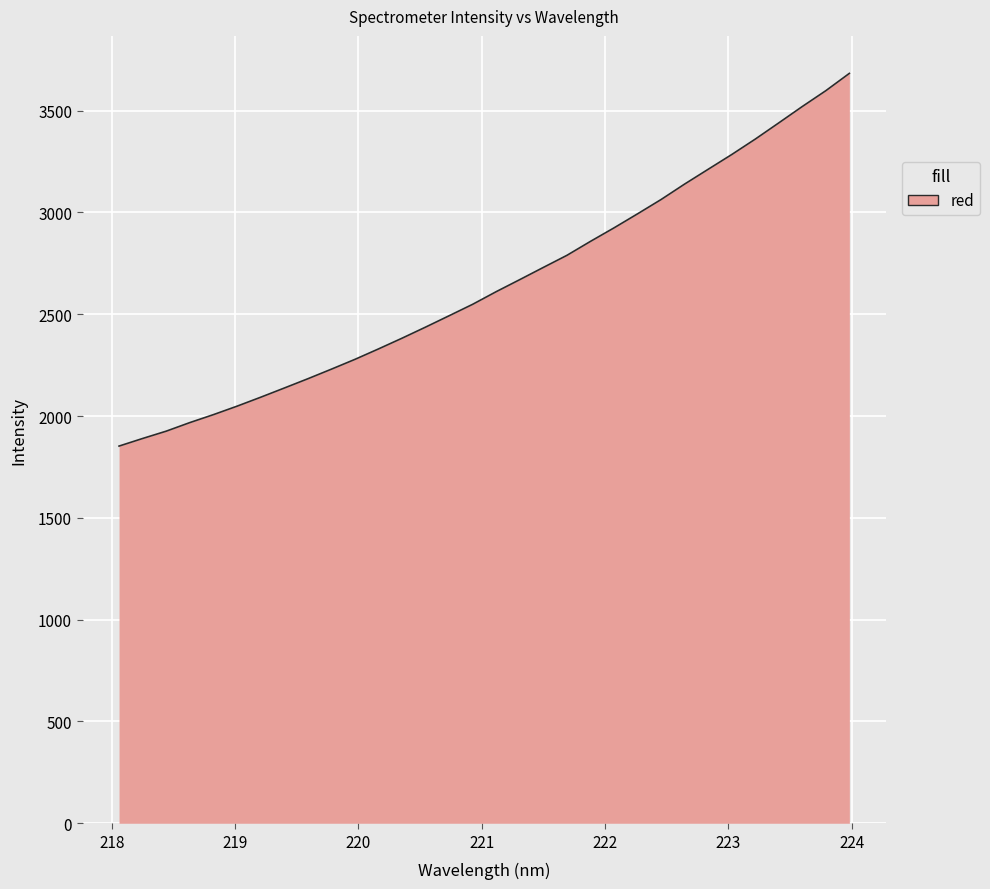

What is the difference between the maximum and minimum values?

1830.4